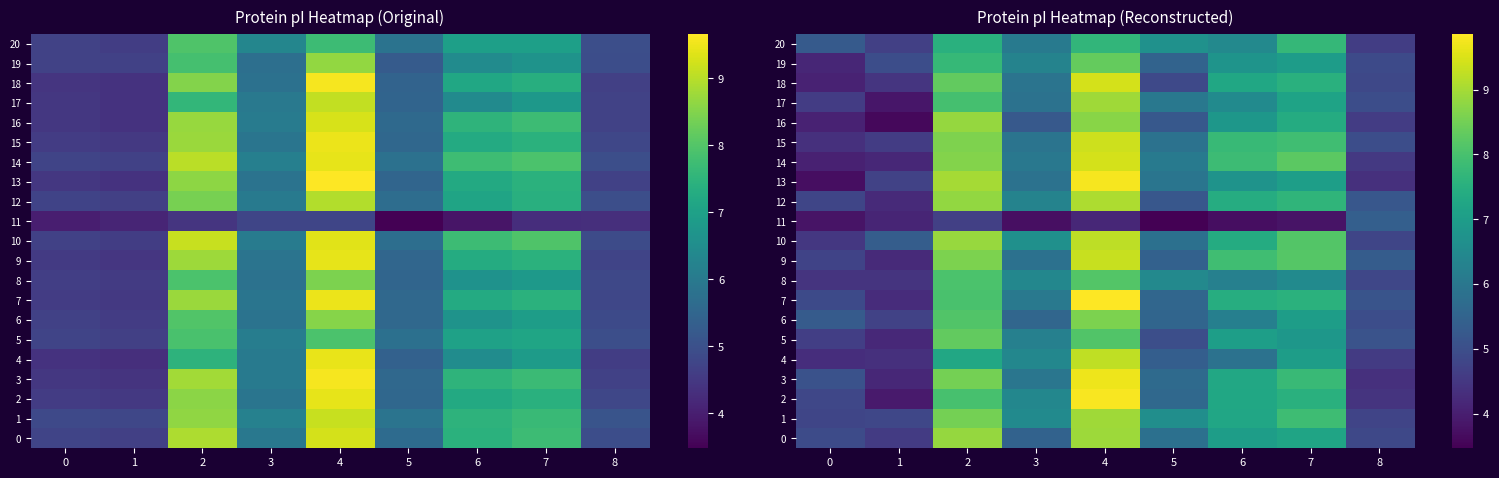

Which series has the largest total across all categories?

10